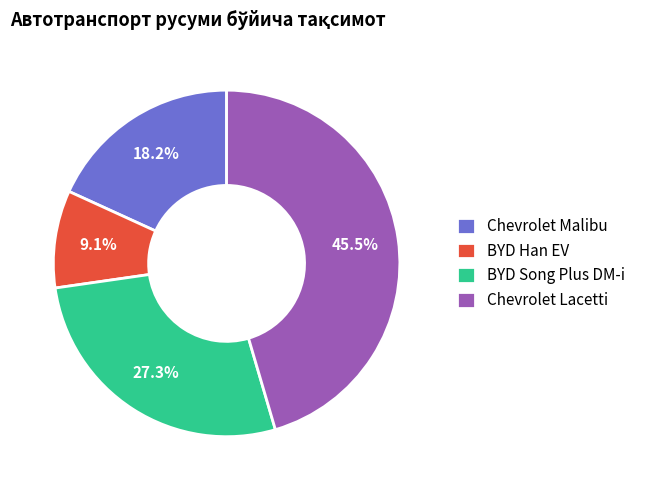

Is it true that BYD Han EV is 9% of the pie?

True